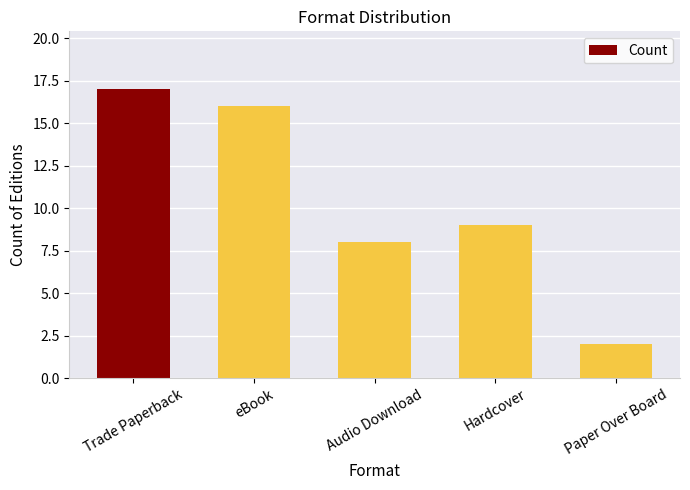

What position from the right is eBook?

4